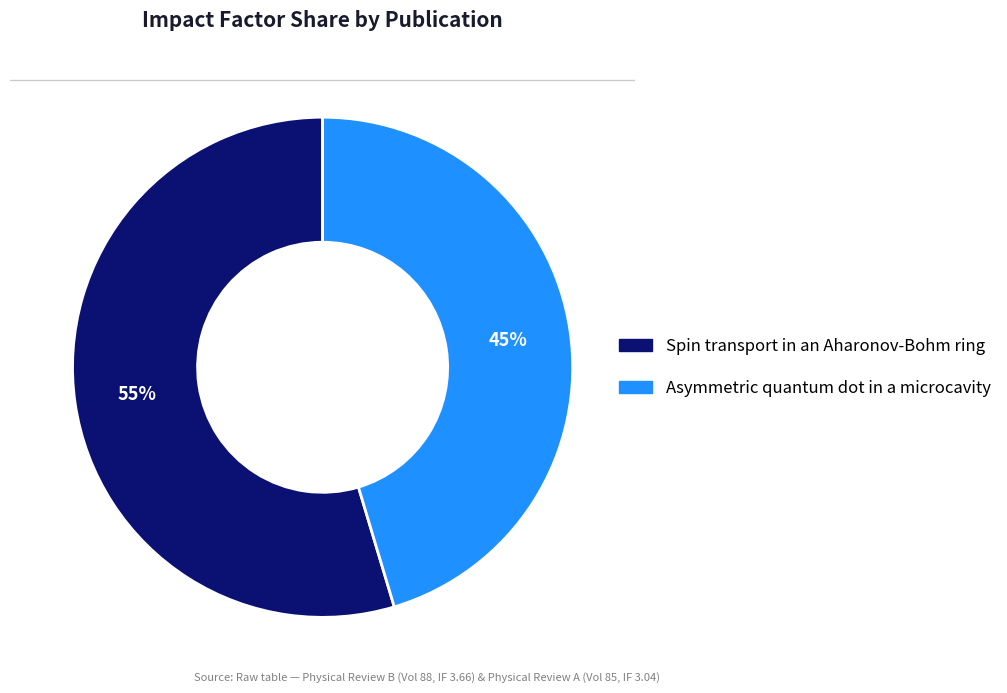

True or false: Asymmetric quantum dot in a microcavity accounts for 45% of the total.

True